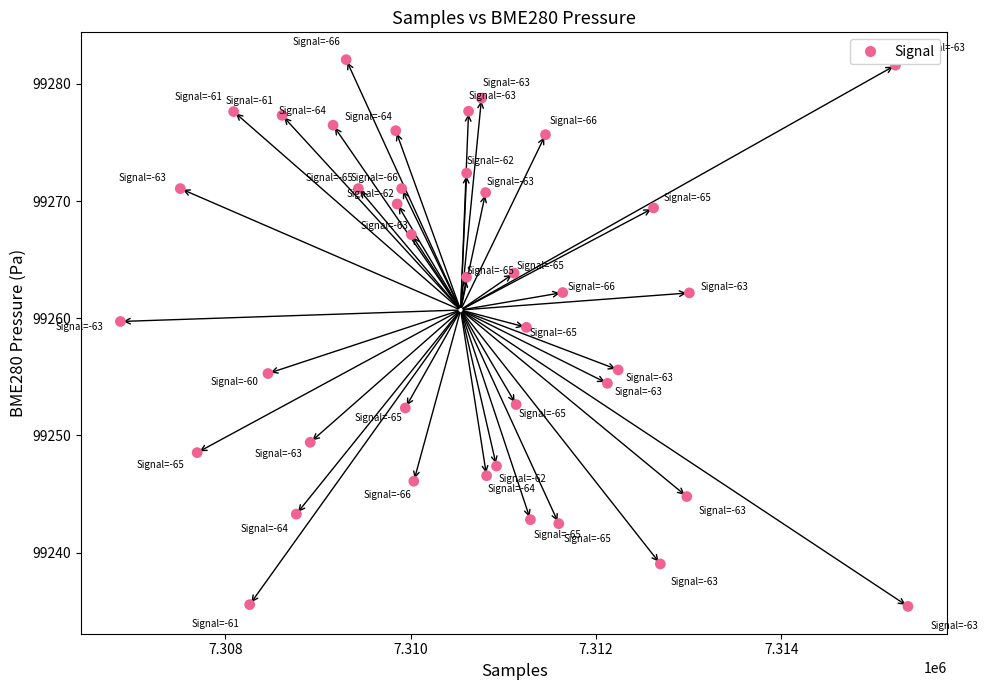

What is the range of X values (max minus min)?

8498.0